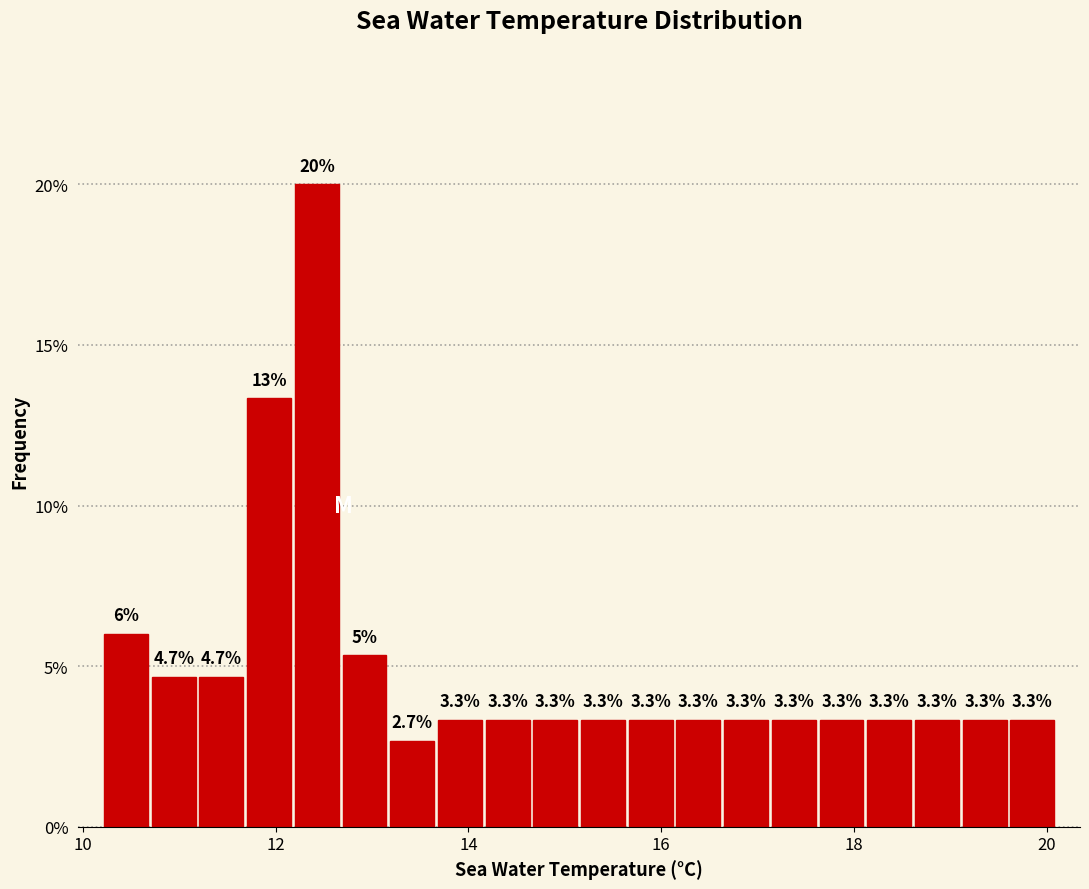

Read against the x-axis, roughly where is the centre of the tallest bar?

12.4